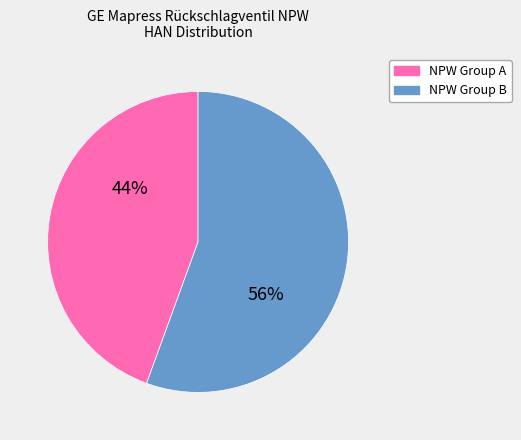

Does any single category account for the majority?

Yes